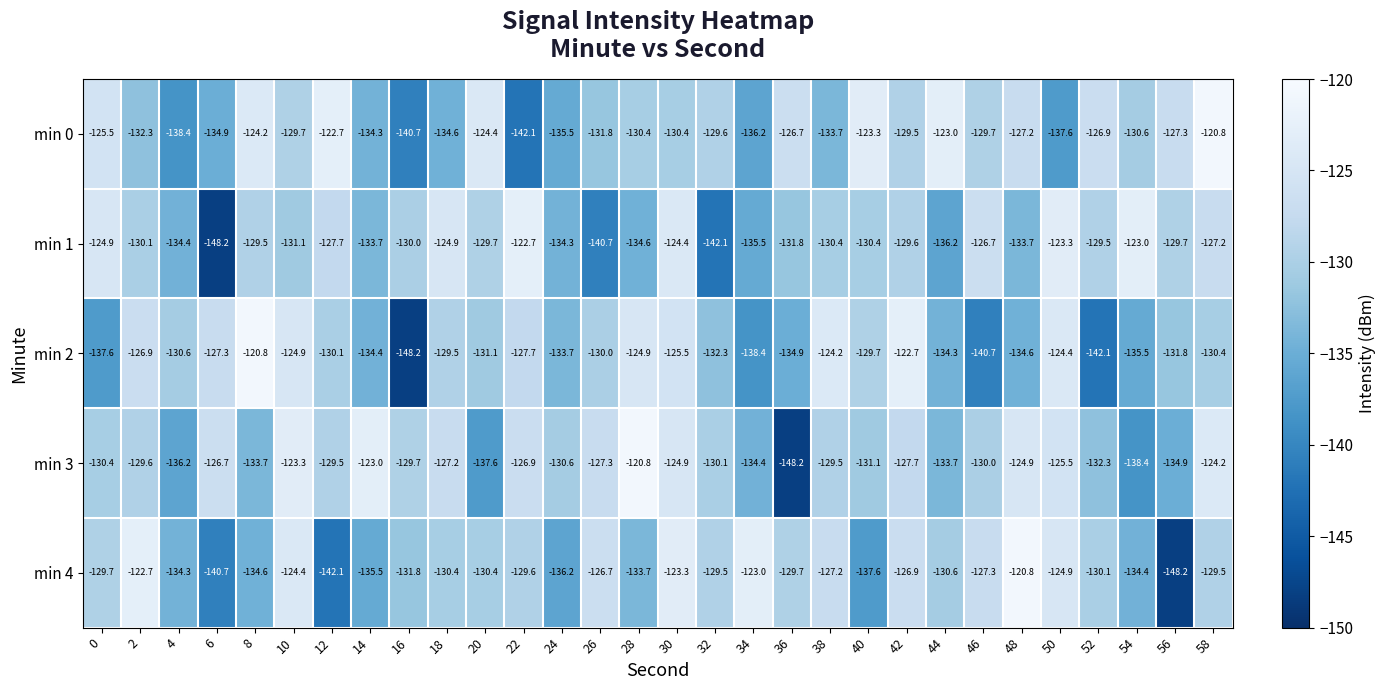

At 50, list the series in order from largest to smallest.

min 1, min 2, min 4, min 3, min 0